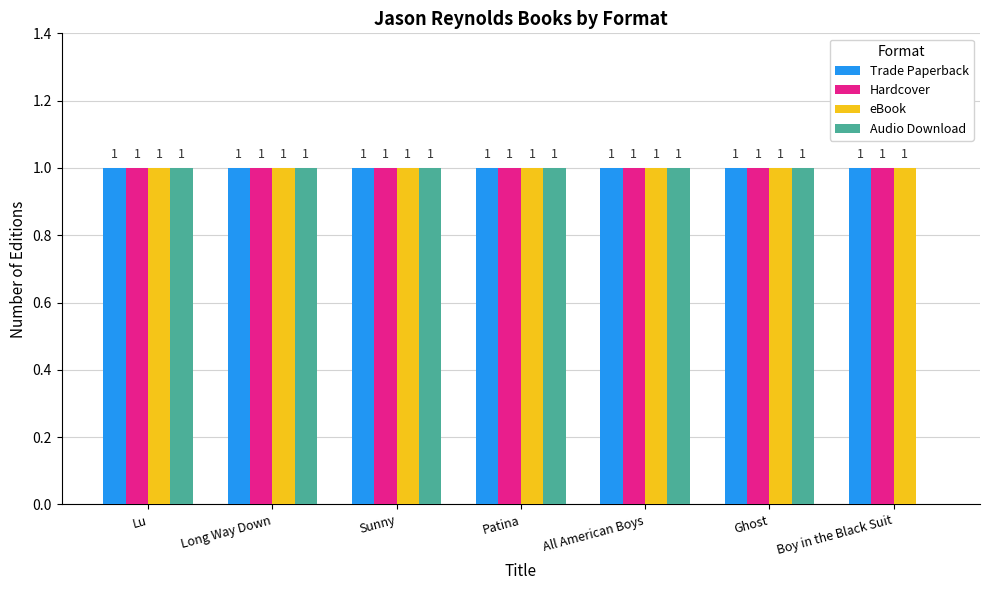

How many series are shown in this chart?

4